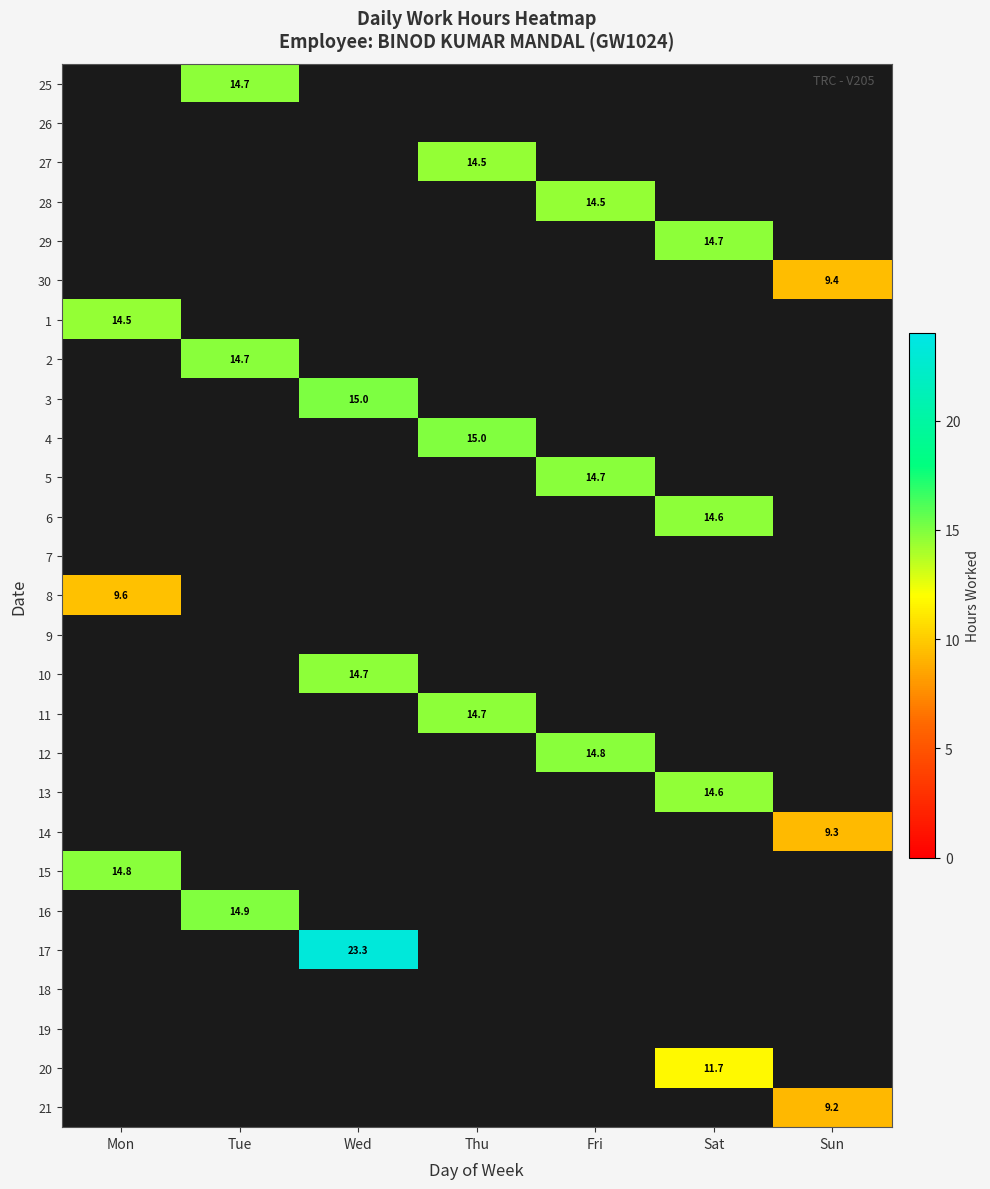

Is the value of 5 at Tue greater than the value of 19 at Fri?

No